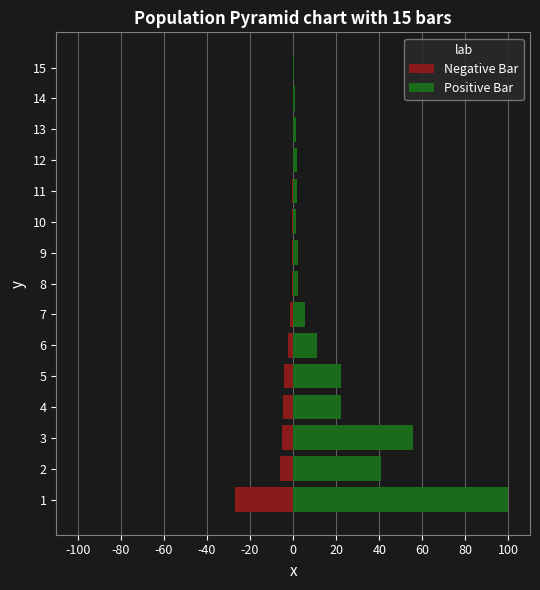

Read the Negative Bar value at 5.

-4.1